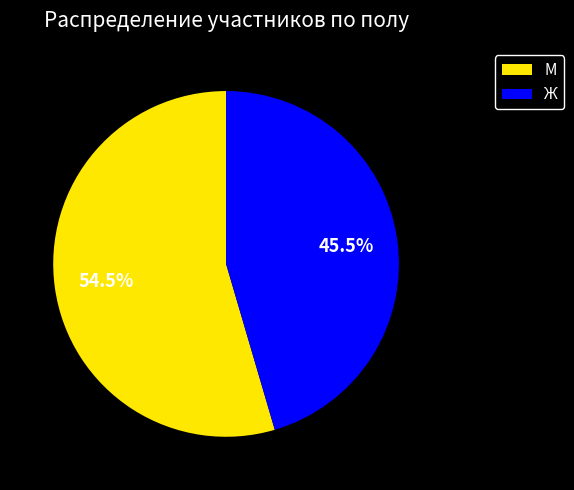

To the nearest percent, what is the combined percentage of Ж and М?

100%